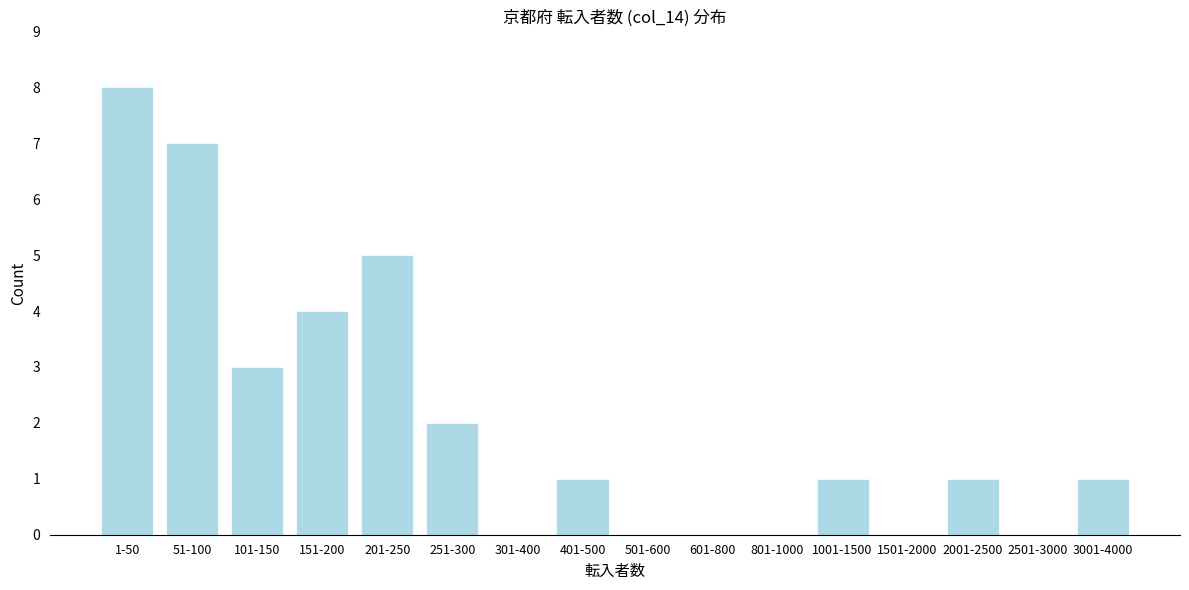

Reading right to left, transcribe all the data shown in this chart.

3001-4000=1	2501-3000=0	2001-2500=1	1501-2000=0	1001-1500=1	801-1000=0	601-800=0	501-600=0	401-500=1	301-400=0	251-300=2	201-250=5	151-200=4	101-150=3	51-100=7	1-50=8